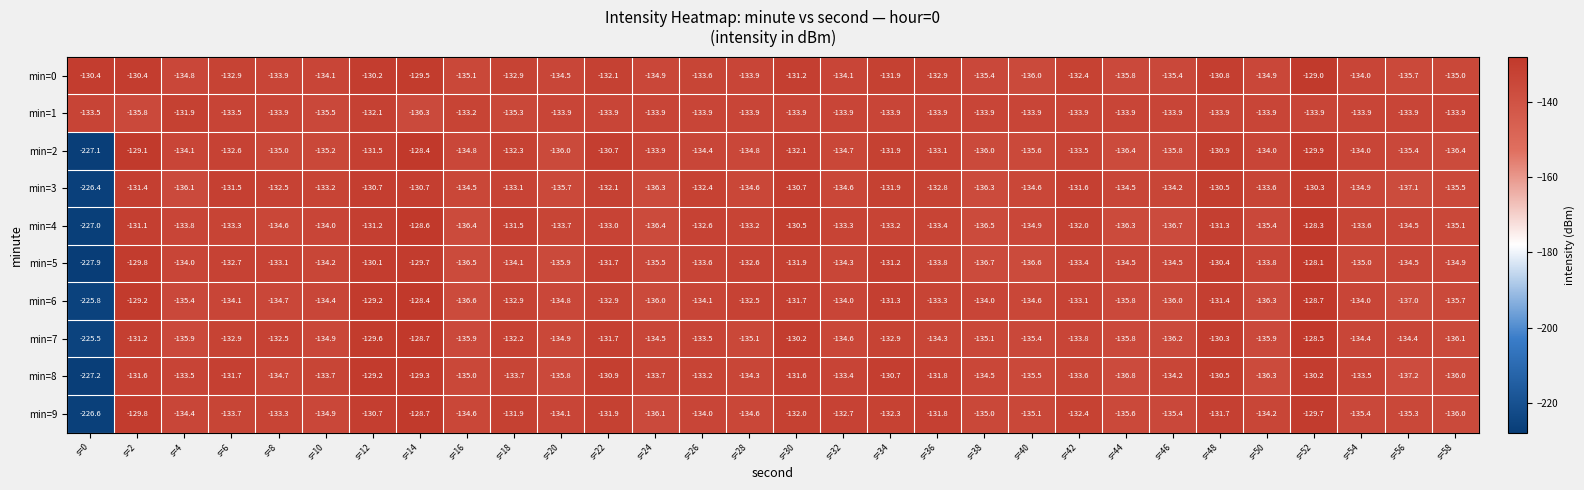

True or false: min=1 has a value of -133.9 at s=46.

True